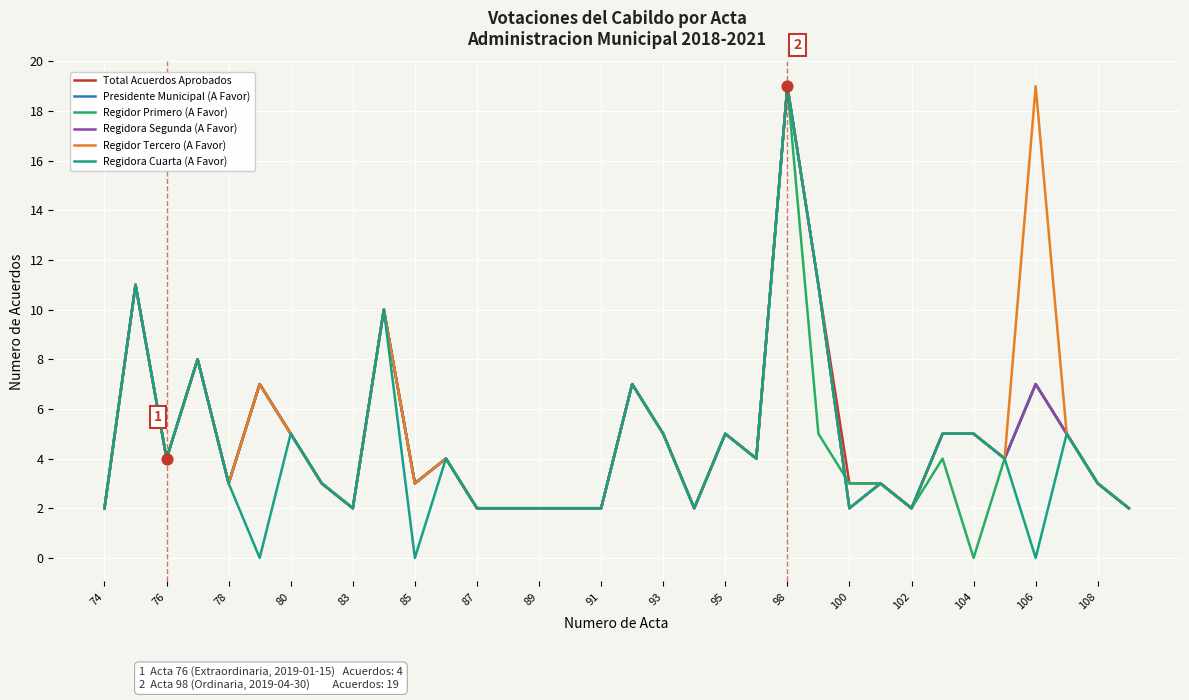

Does the chart have visible grid lines?

Yes